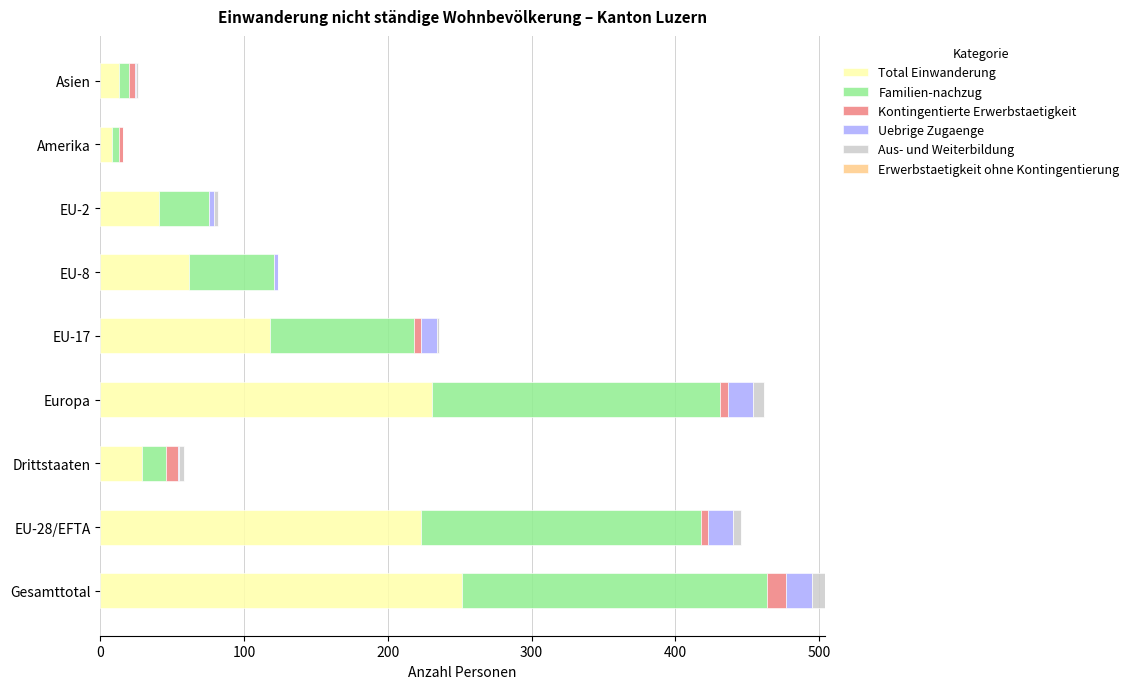

The Total Einwanderung series shows 13 at Asien. True or false?

True